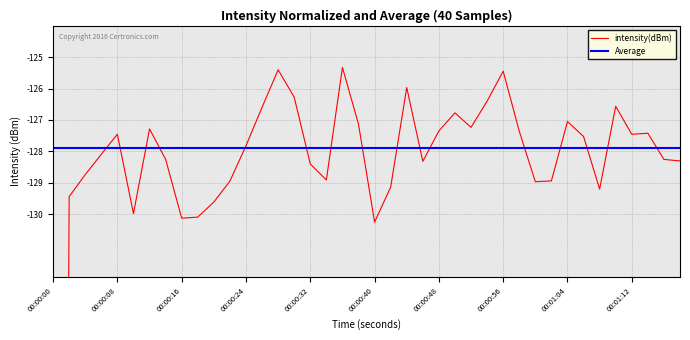

Where is the data nearest to the value -171?

00:00:40